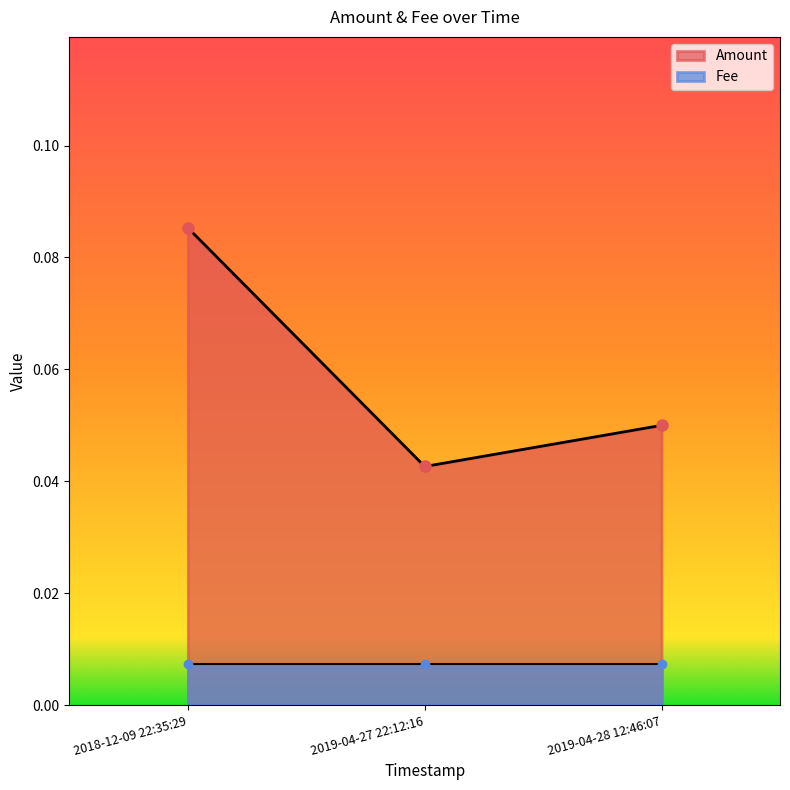

Rank the categories by value from lowest to highest.

2019-04-27 22:12:16, 2019-04-28 12:46:07, 2018-12-09 22:35:29